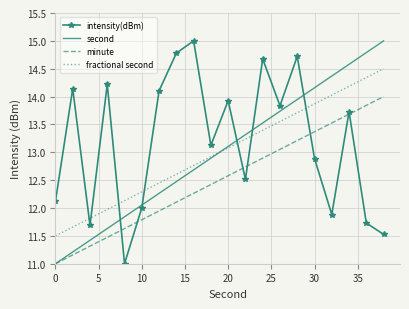

What is the difference between the maximum and minimum values in the minute series?

3.0